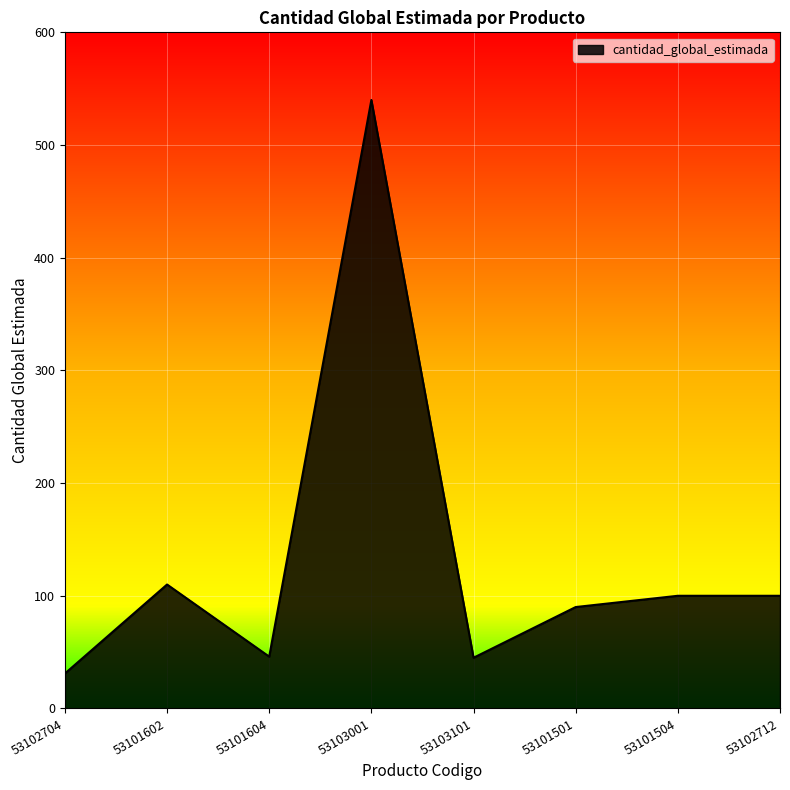

What position from the right is 53101604?

6